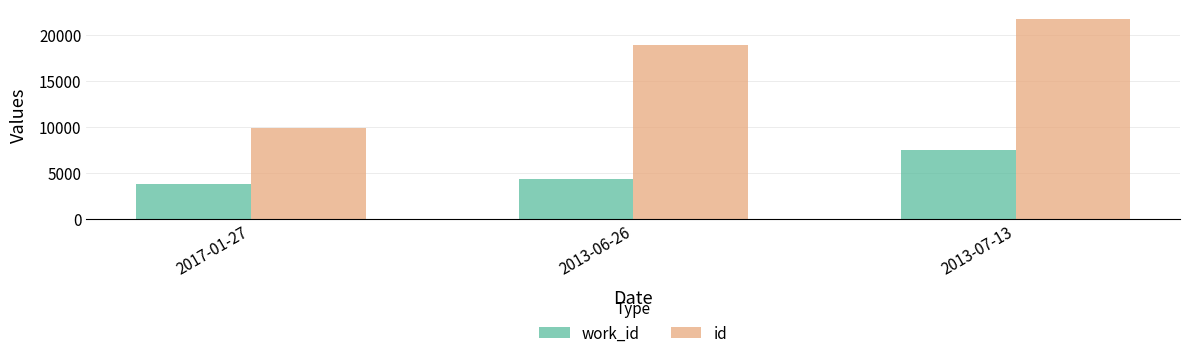

Which series changed the most between 2013-06-26 and 2013-07-13?

work_id